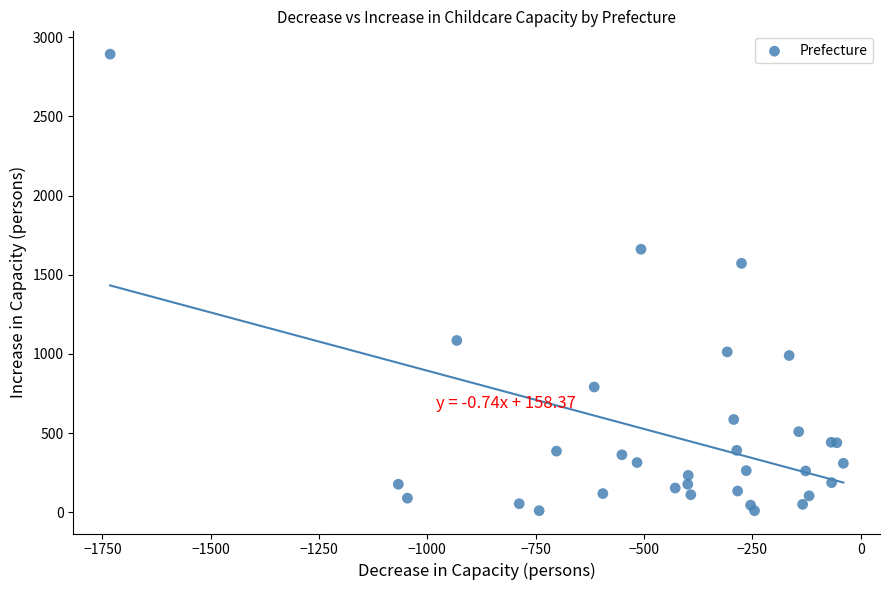

What Y value in the scatter plot is closest to 1451?

1572